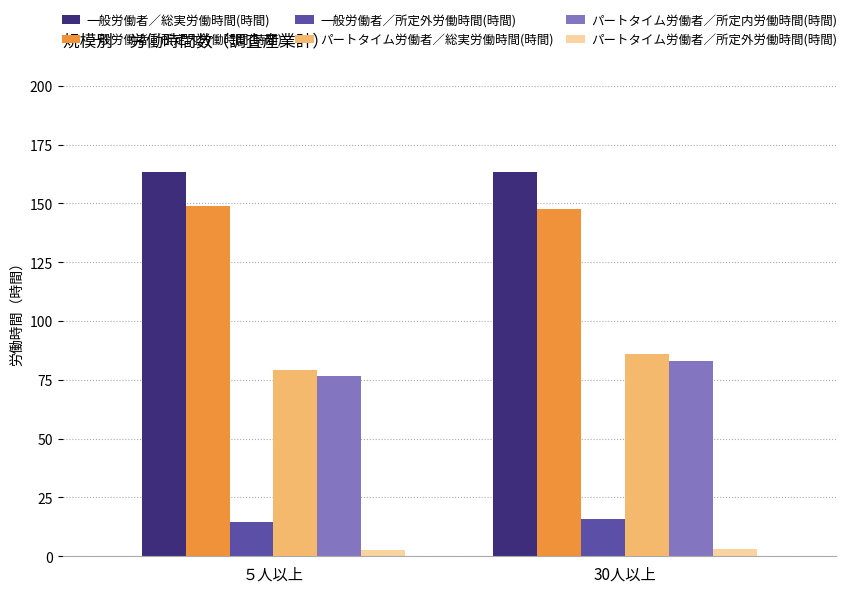

How many groups of bars are there?

2